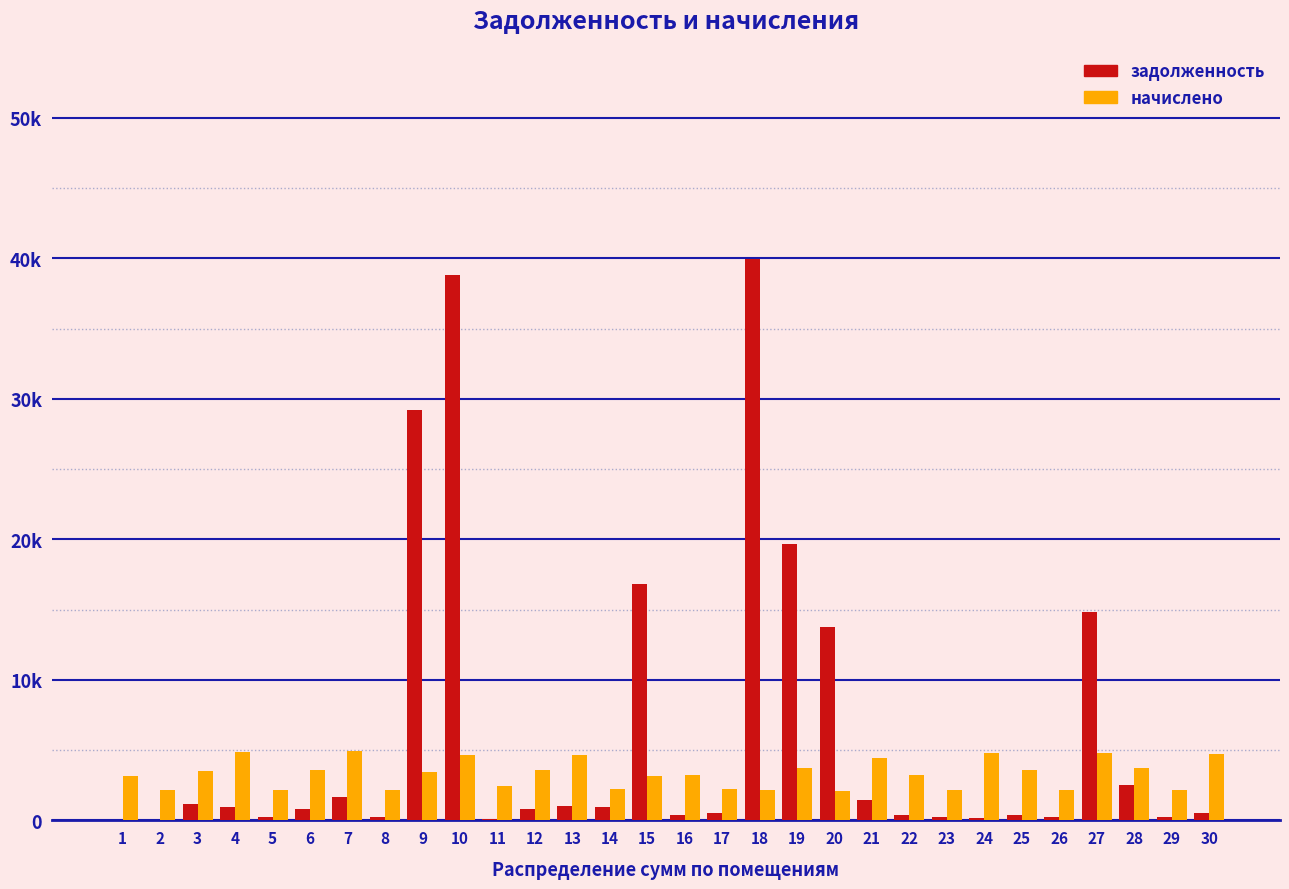

What are all the series names shown in the legend?

задолженность, начислено